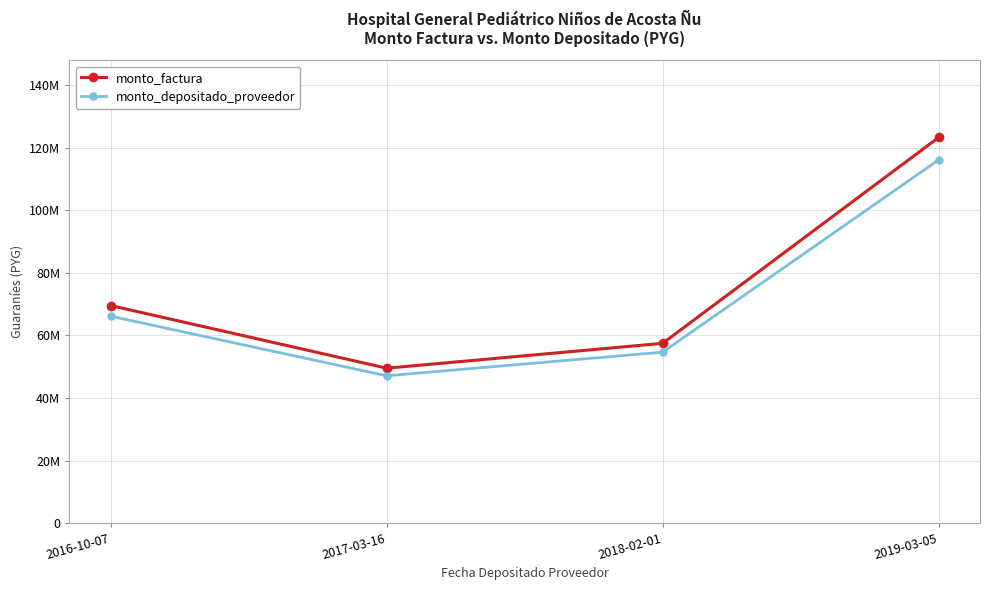

Is this an area chart (filled region under the line)?

No